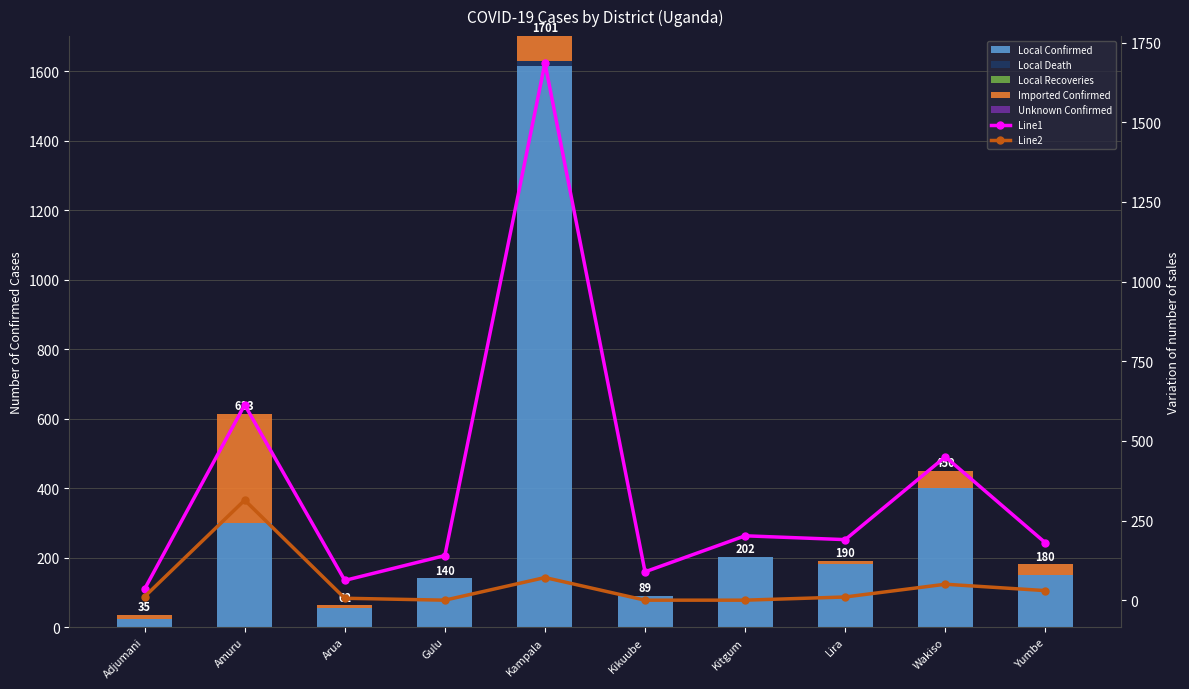

At which label is Local Death closest to 7?

Adjumani